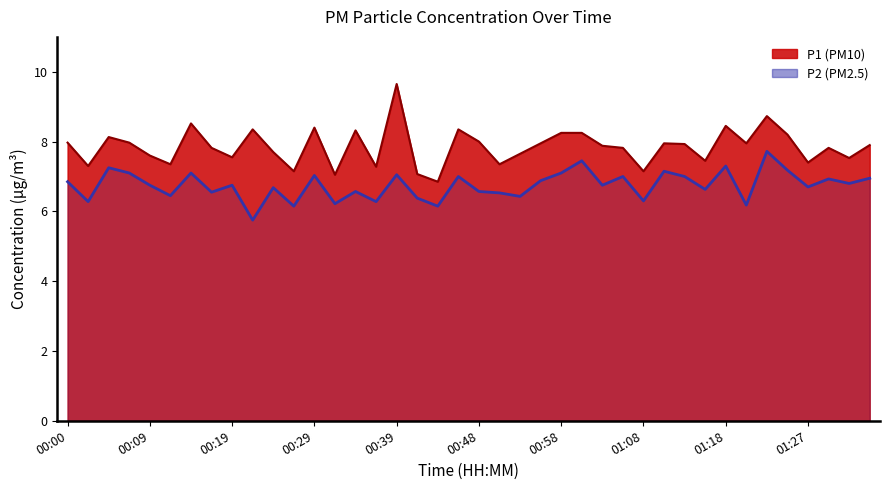

At which category is the sum across all series the highest?

00:39